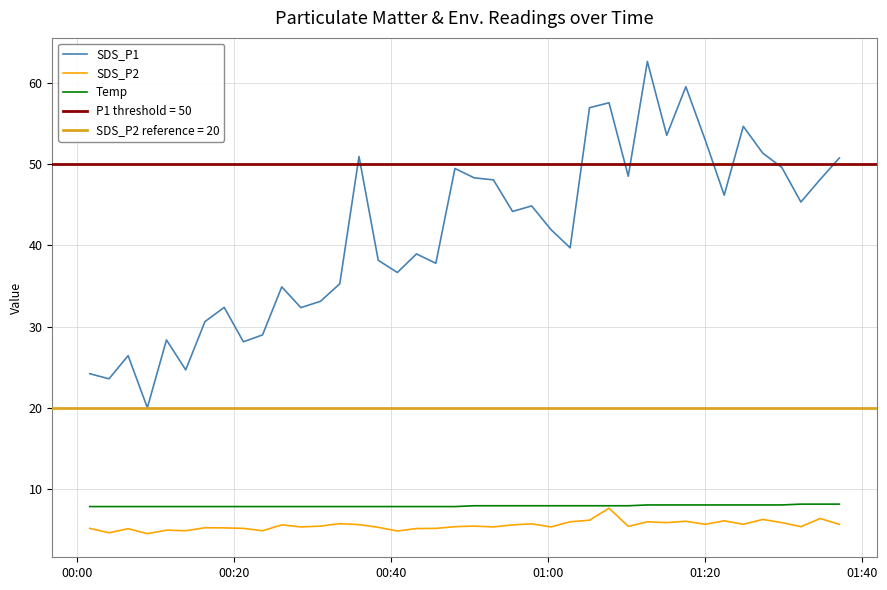

What is the highest value of the Temp series?

8.2